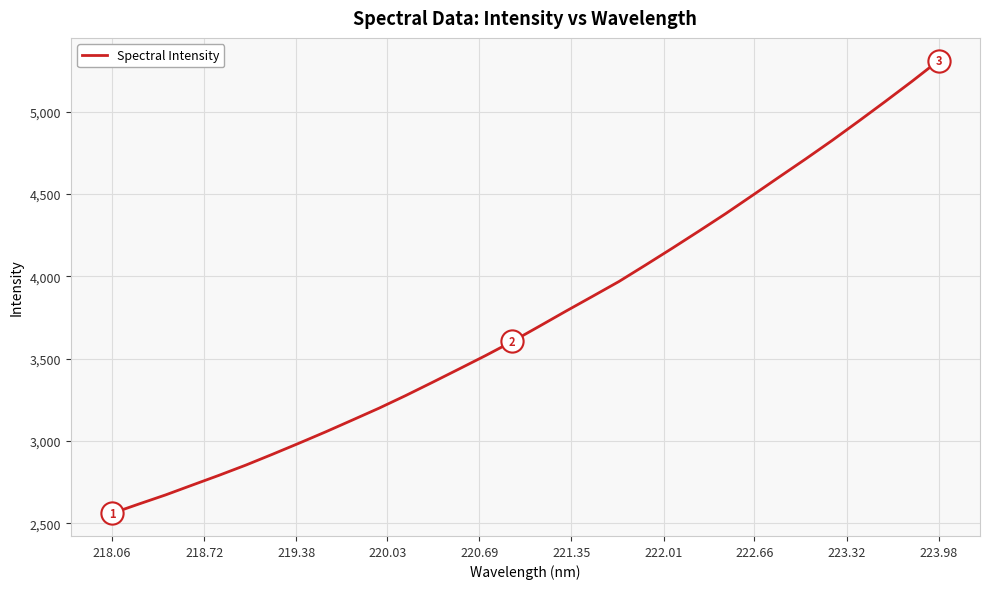

What is the greatest value displayed?

5311.1